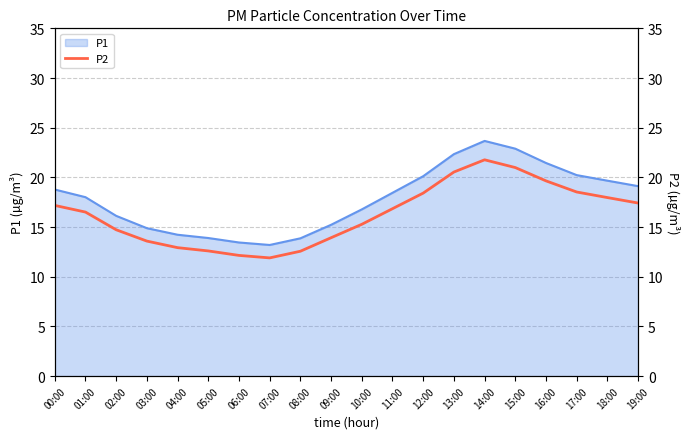

At which category does the data reach its first local peak?

14:00